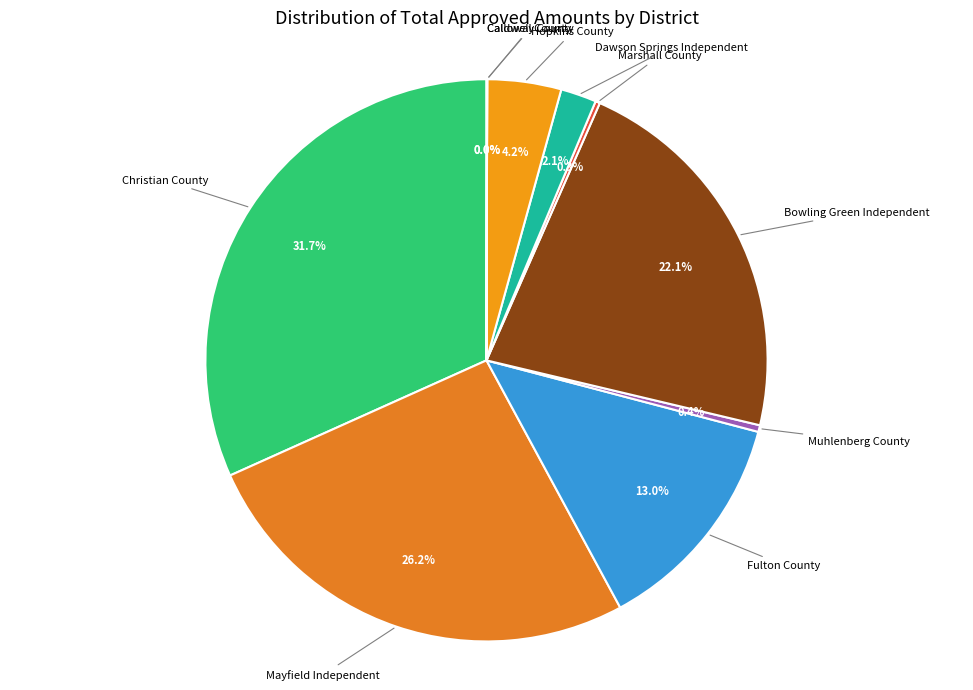

Rank the categories by value from lowest to highest.

Caldwell County, Calloway County, Marshall County, Muhlenberg County, Dawson Springs Independent, Hopkins County, Fulton County, Bowling Green Independent, Mayfield Independent, Christian County